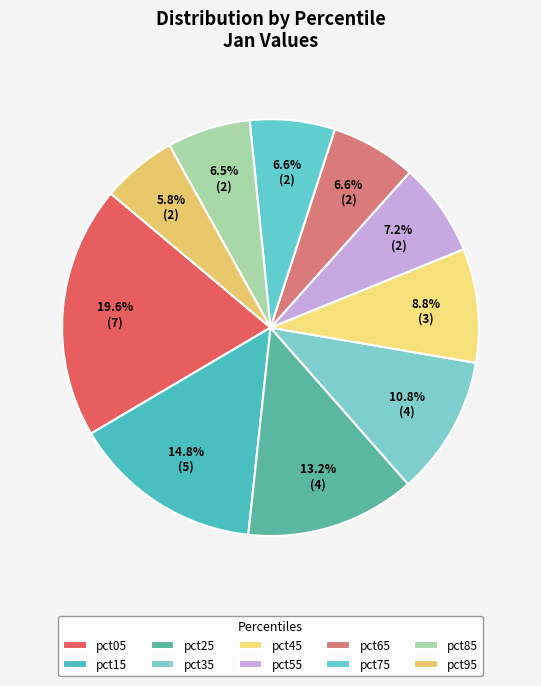

To the nearest percent, what is the combined percentage of pct65 and pct75?

13%